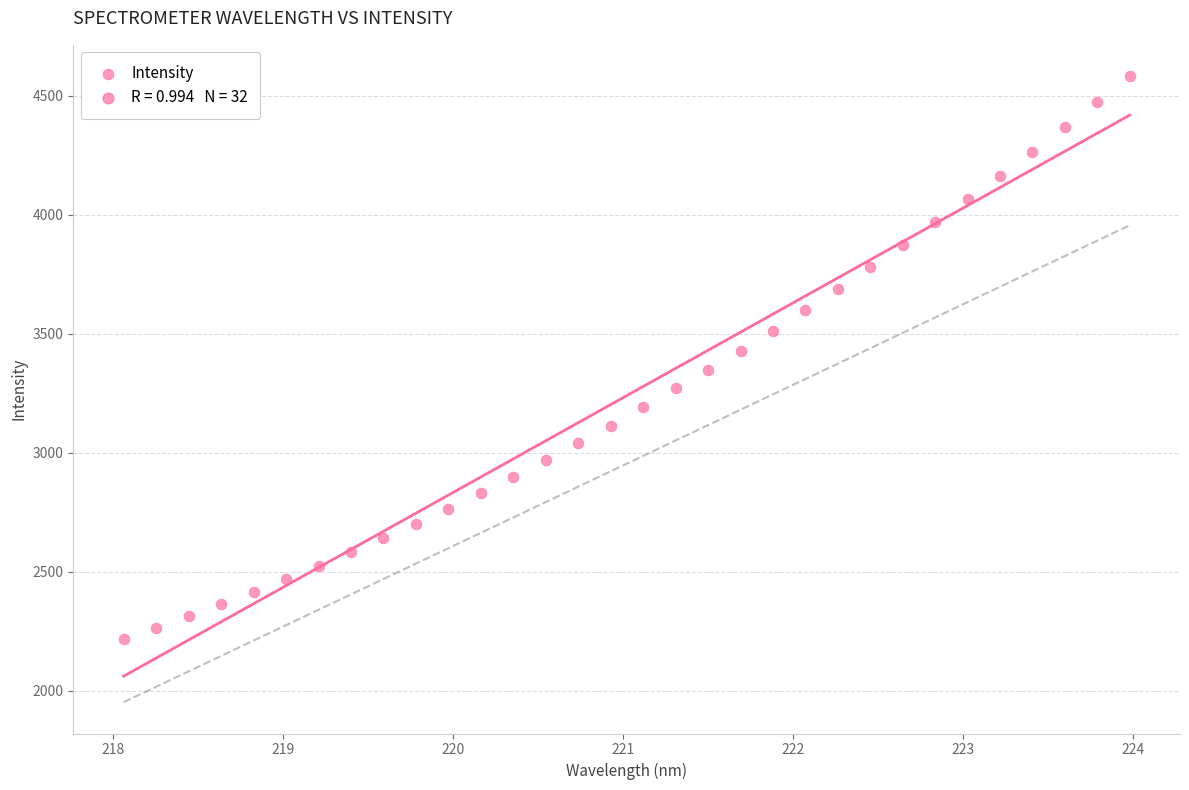

What is the range of X values (max minus min)?

5.9